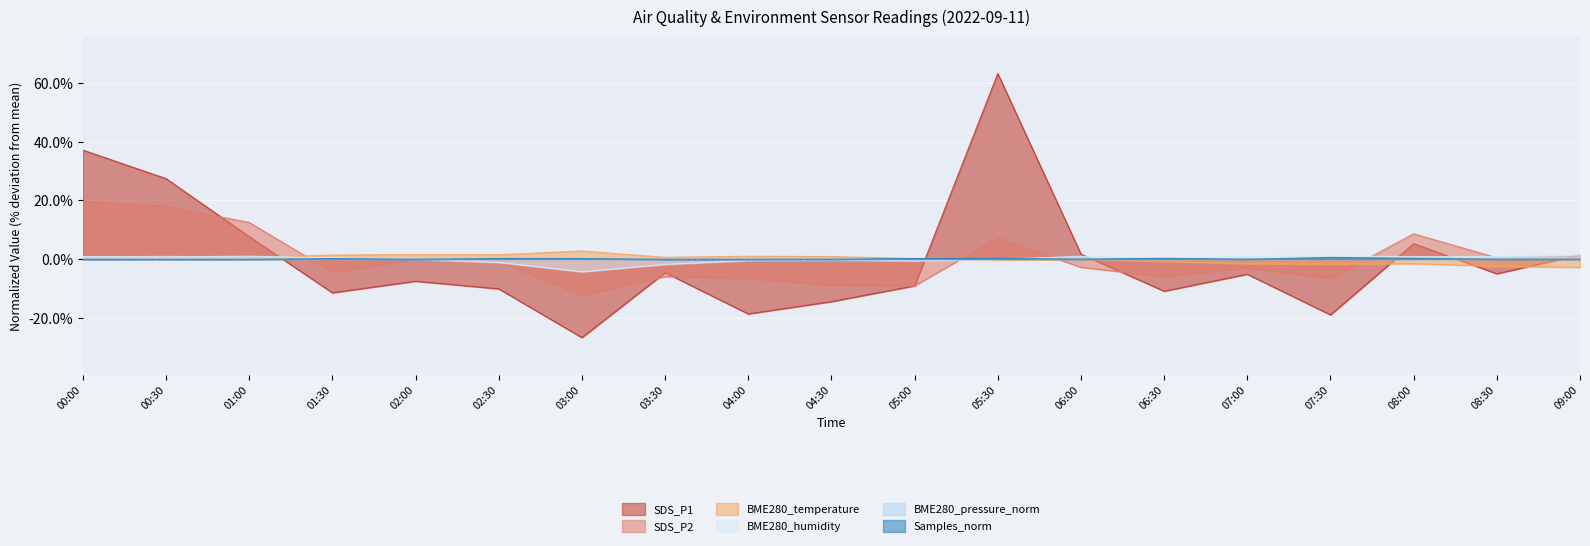

At how many categories does at least one series exceed 41?

1